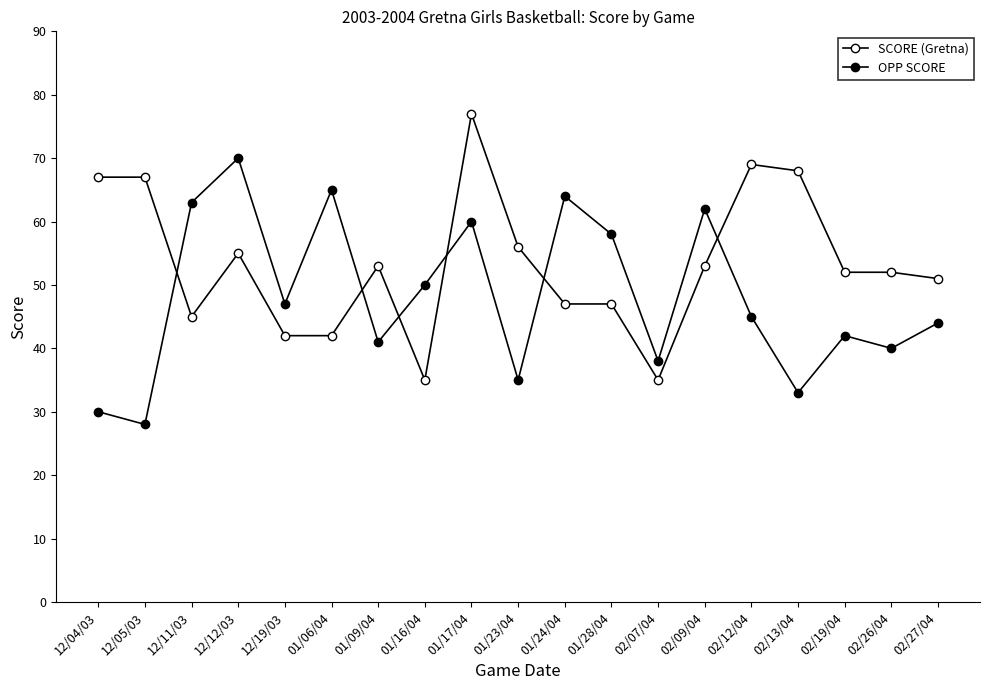

The value of OPP SCORE at 01/16/04 is 50. True or false?

True